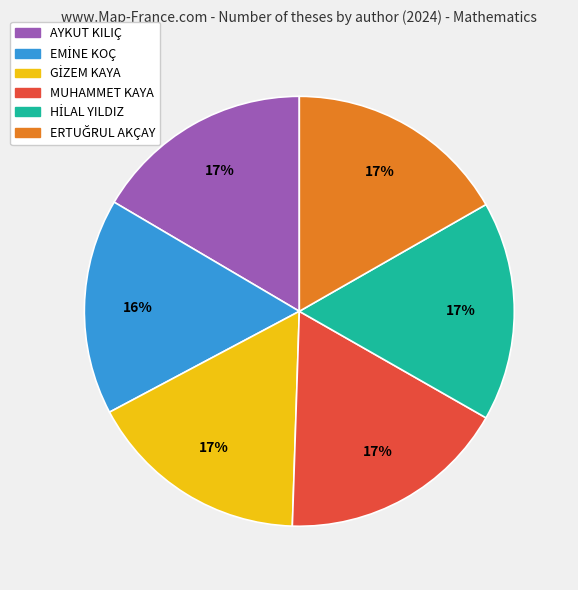

Is there any slice that represents more than half of the pie?

No